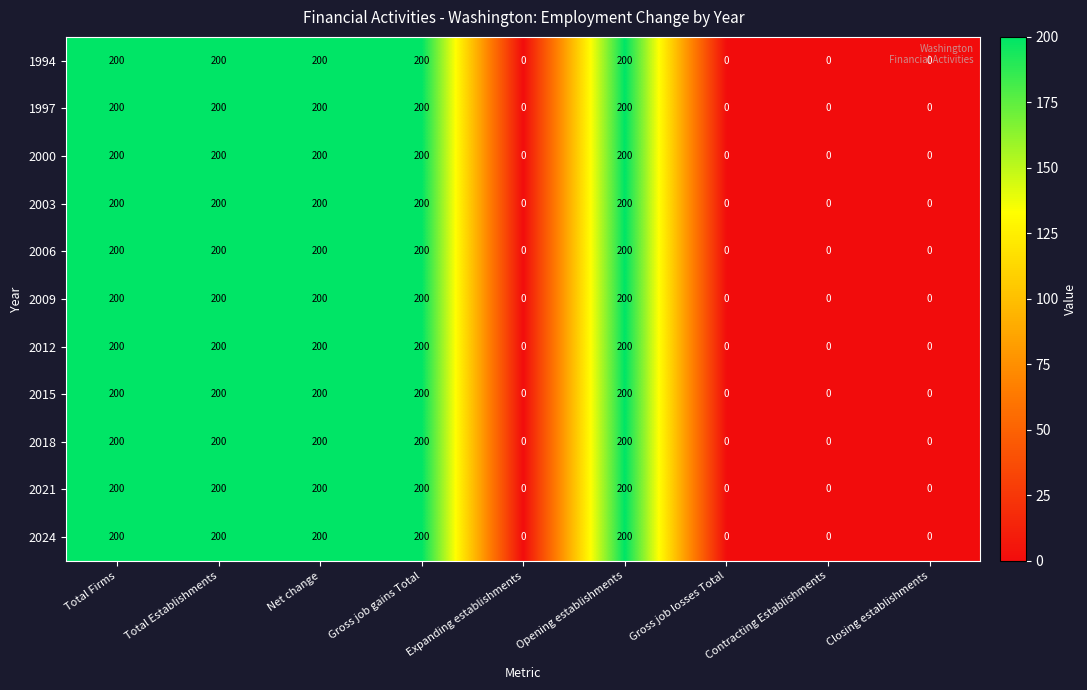

What is the maximum value for 2009?

200